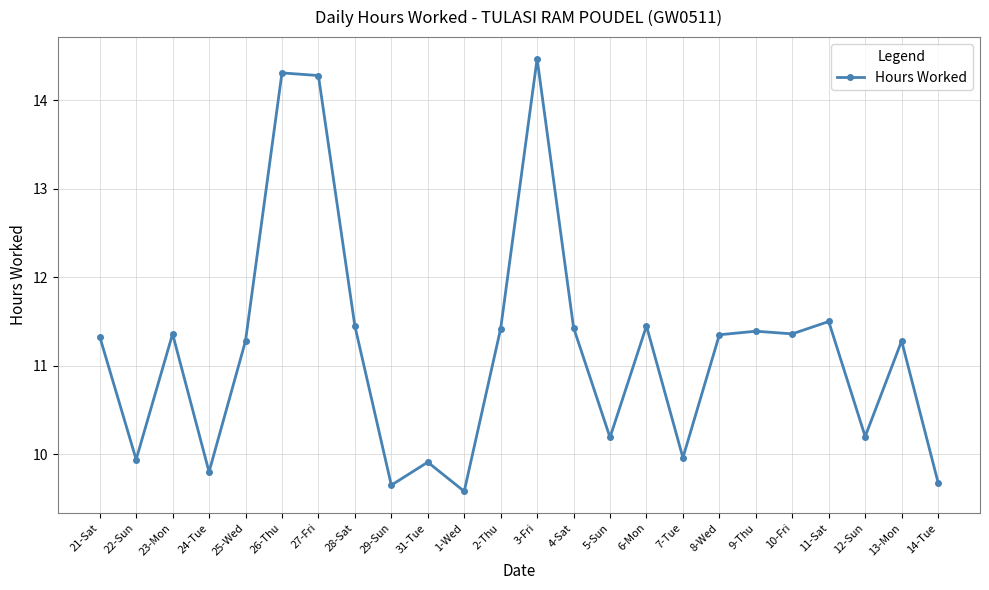

True or false: the data has more than 0 interior local peaks.

True